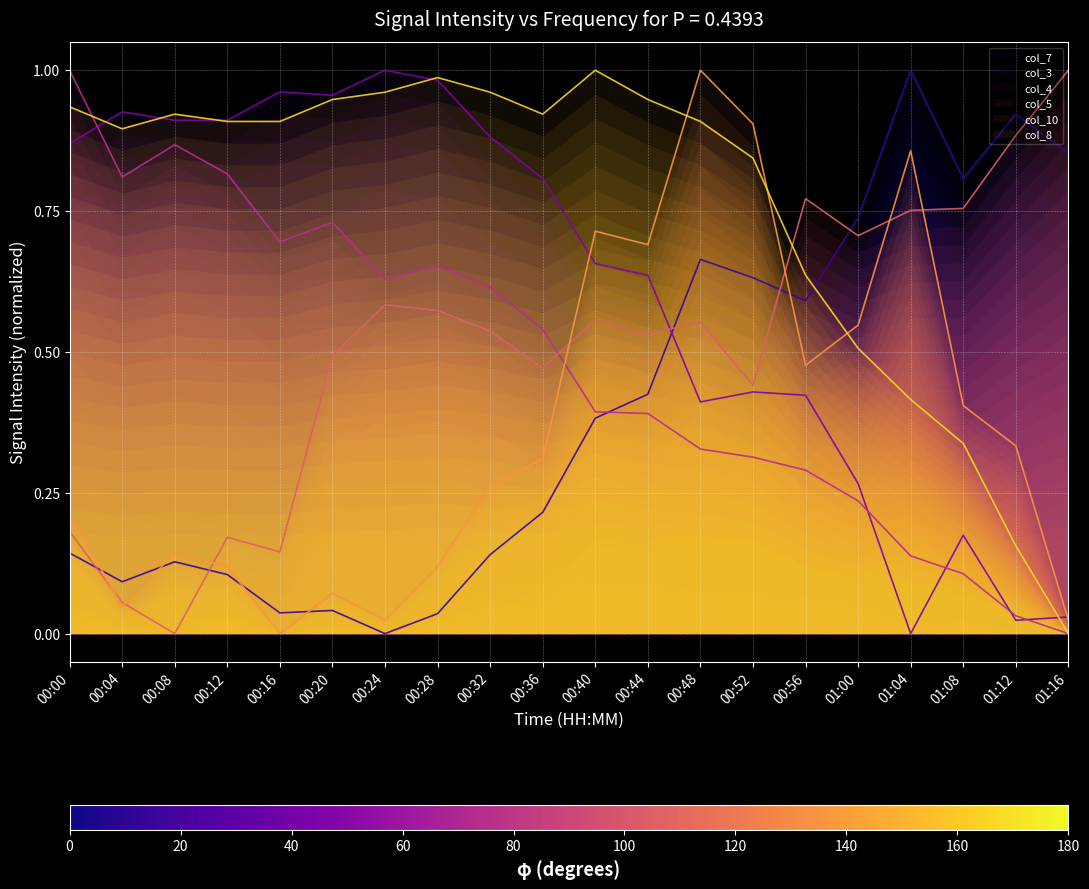

At which category does col_4 reach its first local valley?

00:04